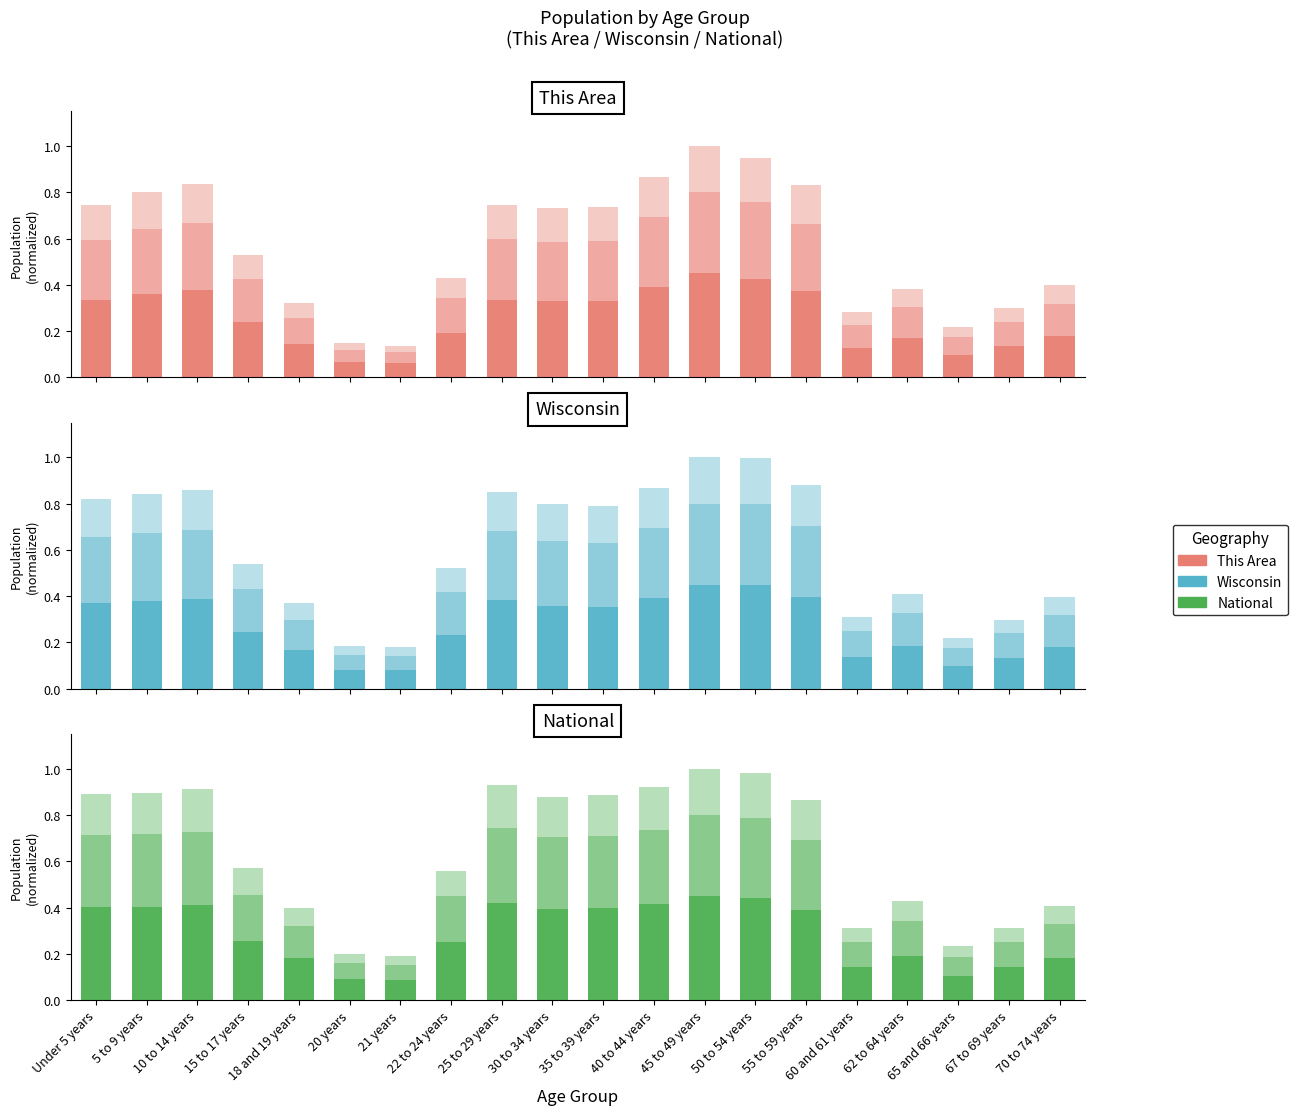

The value of Wisconsin at 25 to 29 years is 0.2. True or false?

True